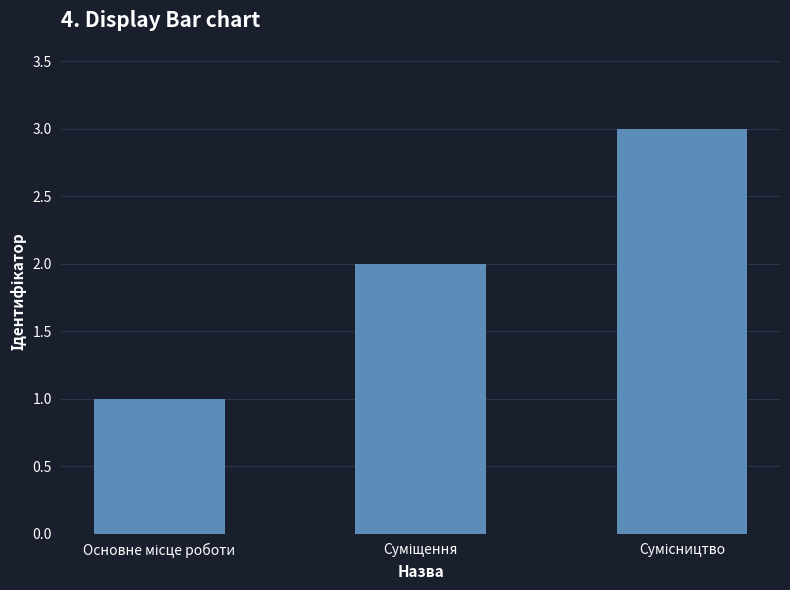

What is the greatest value displayed?

3